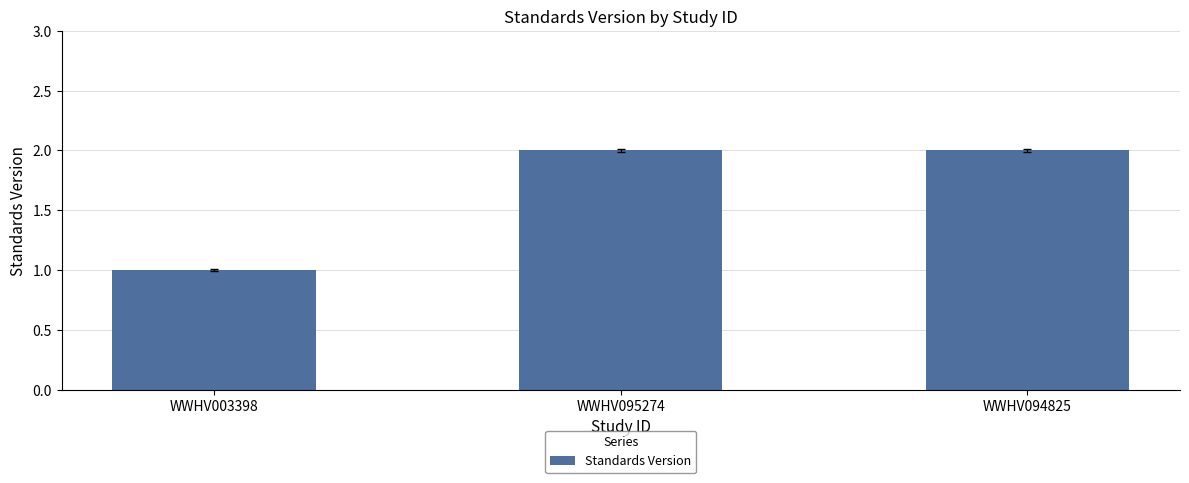

How many series are shown in this chart?

1